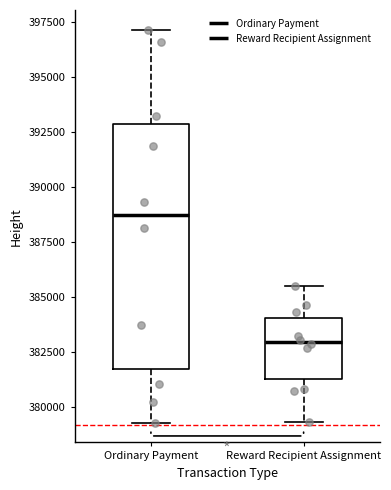

Which box is the tallest, from its lower edge to its upper edge?

Ordinary Payment